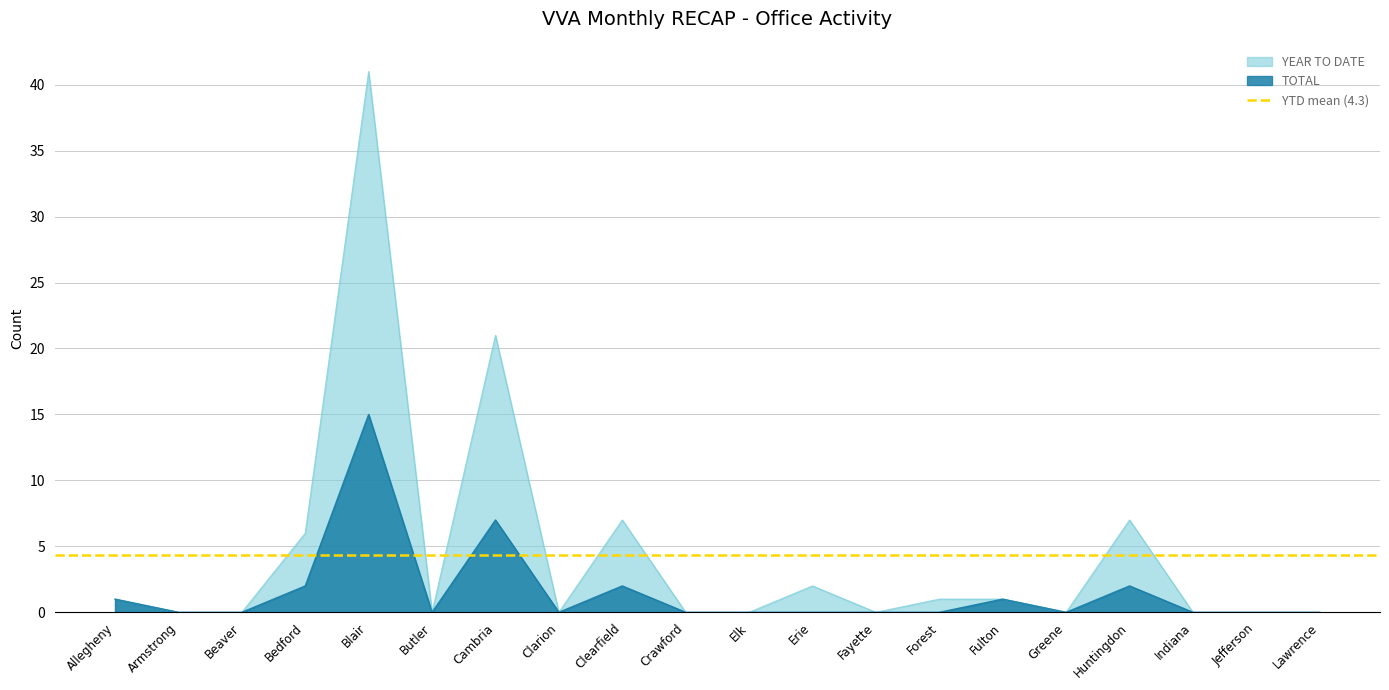

What position from the left is Clarion?

8